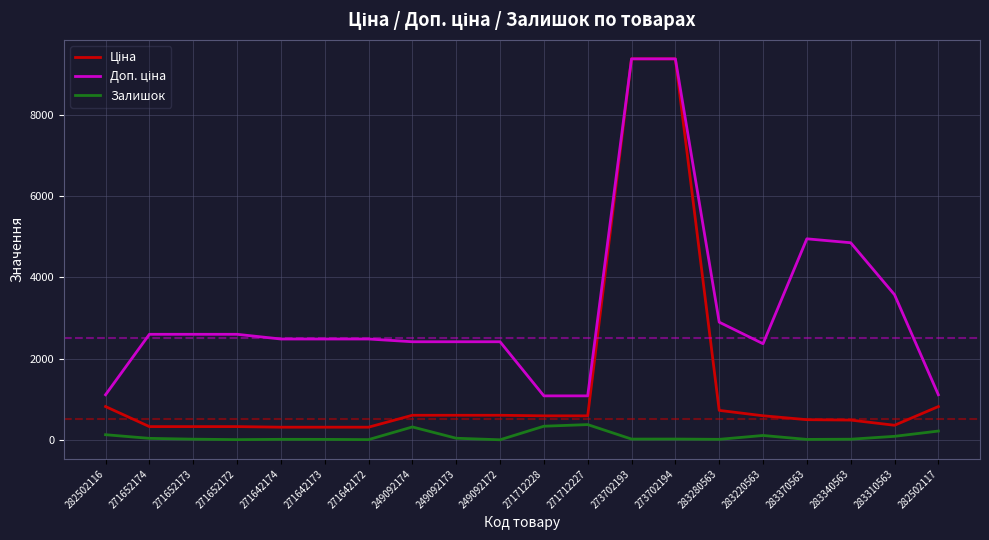

What is the maximum value shown in the chart?

9384.0